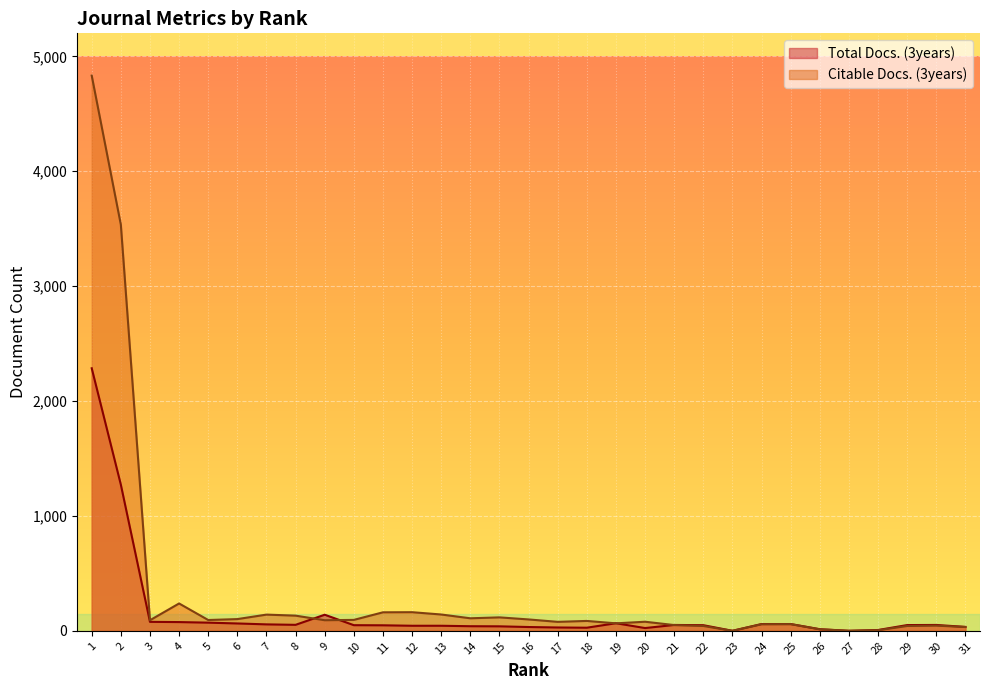

The value of Citable Docs. (3years) at 25 is 87. True or false?

False